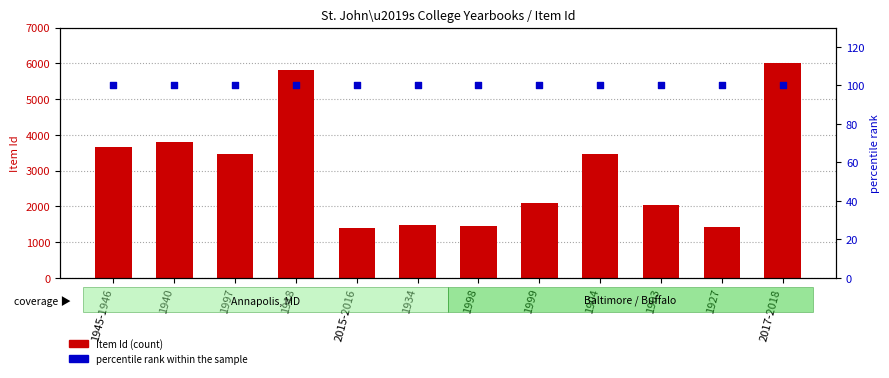

What is the total value across all series at 1934?

1577